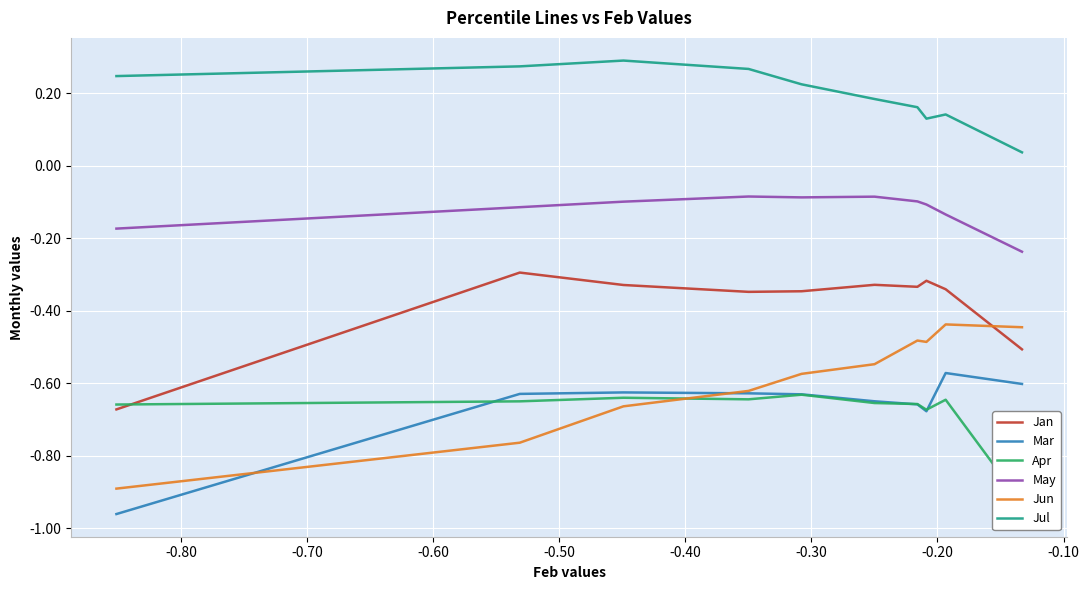

True or false: Jul and Mar cross at least once.

False